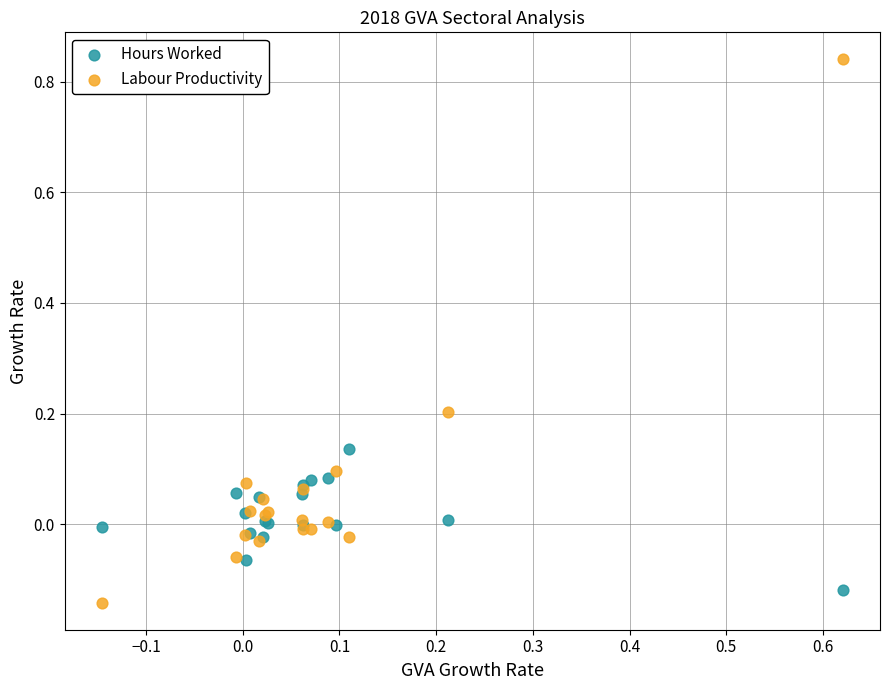

What are all the series names shown in the legend?

Hours Worked, Labour Productivity